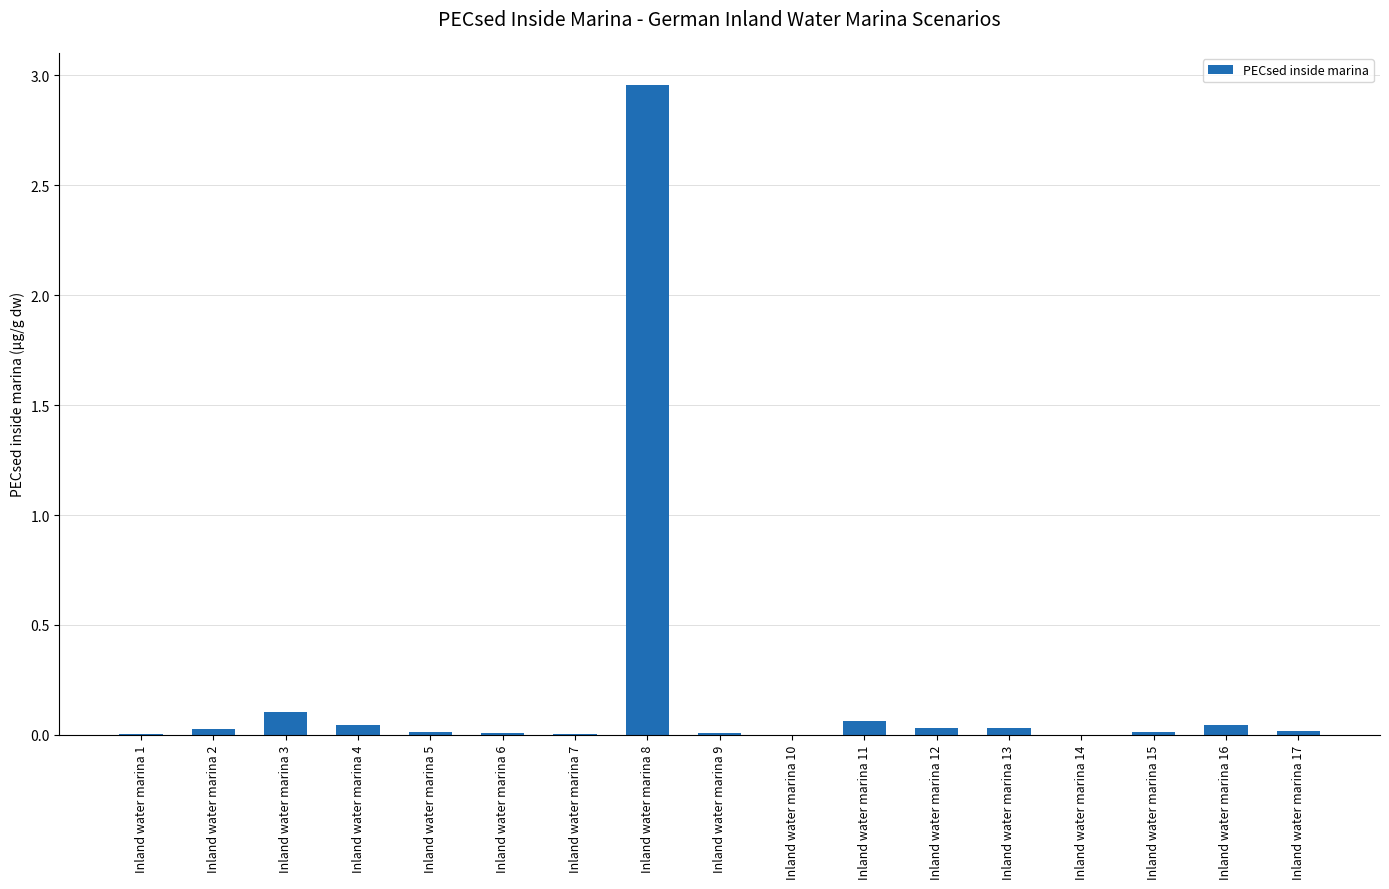

What is the sum of all values?

3.4